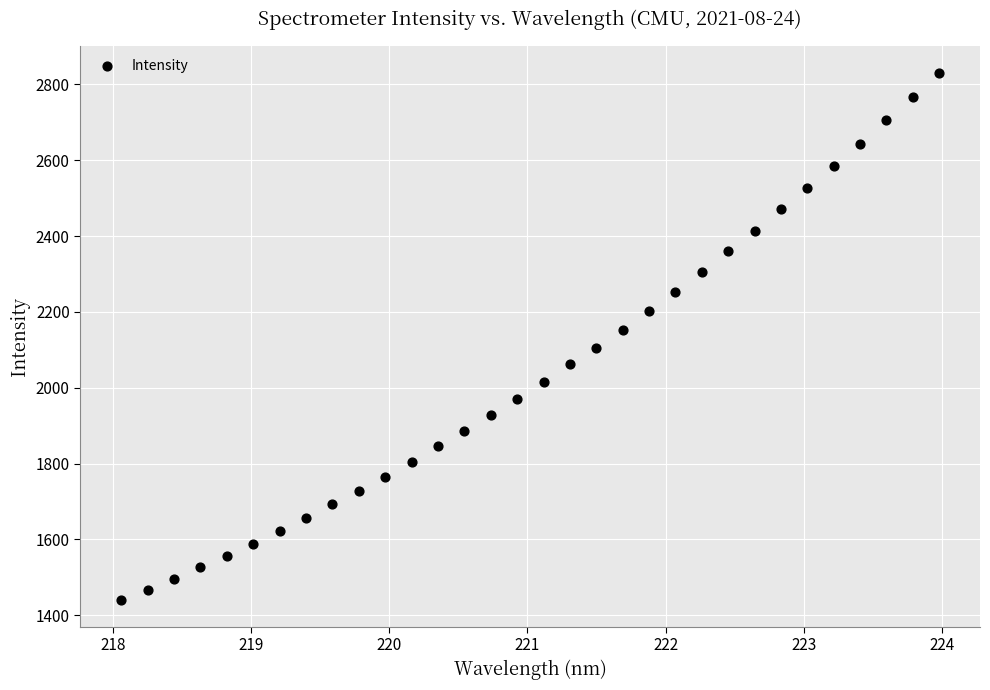

What is the range of X values (max minus min)?

5.9